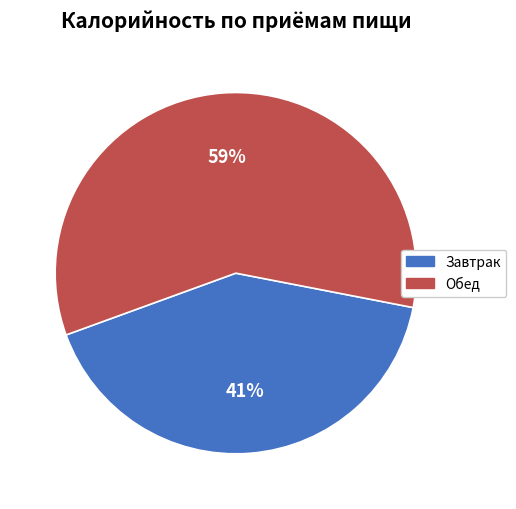

To the nearest percent, what is the average slice percentage?

50%